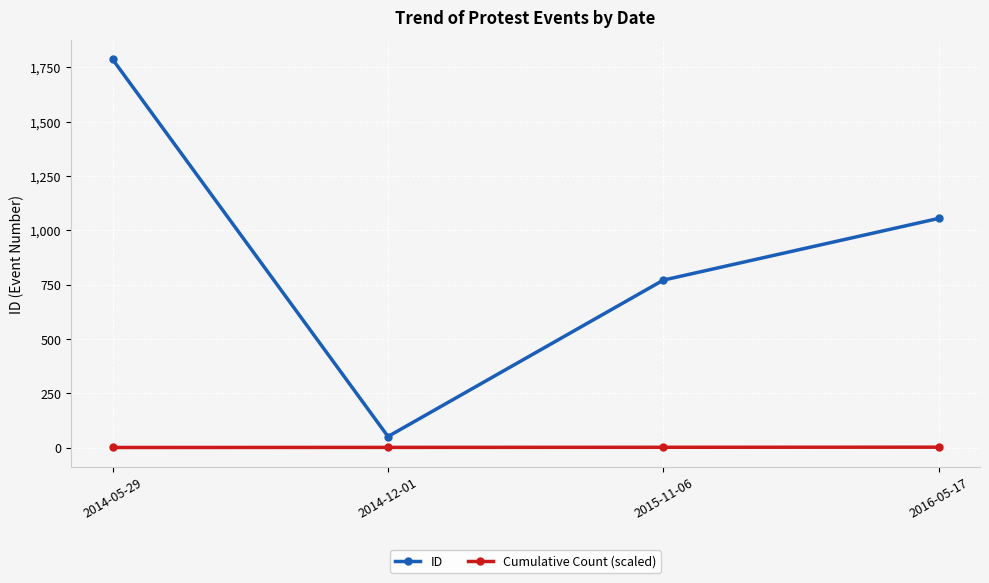

At which category is the sum across all series the highest?

2014-05-29